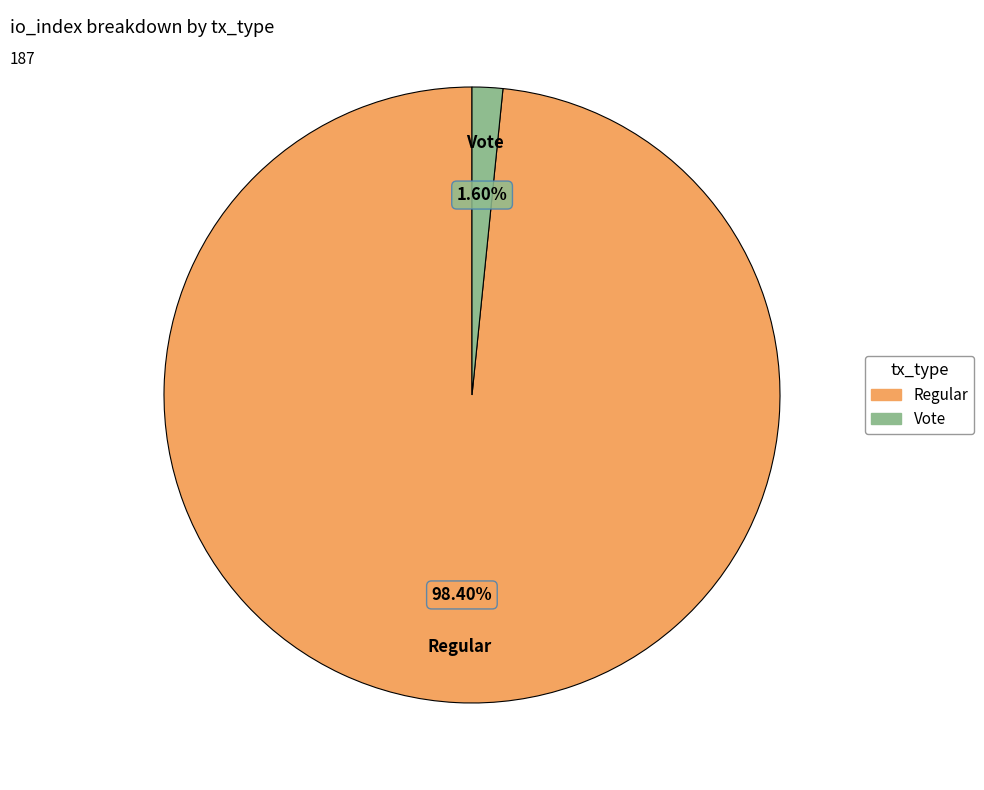

Do Vote and Regular together represent more than half of the pie?

Yes